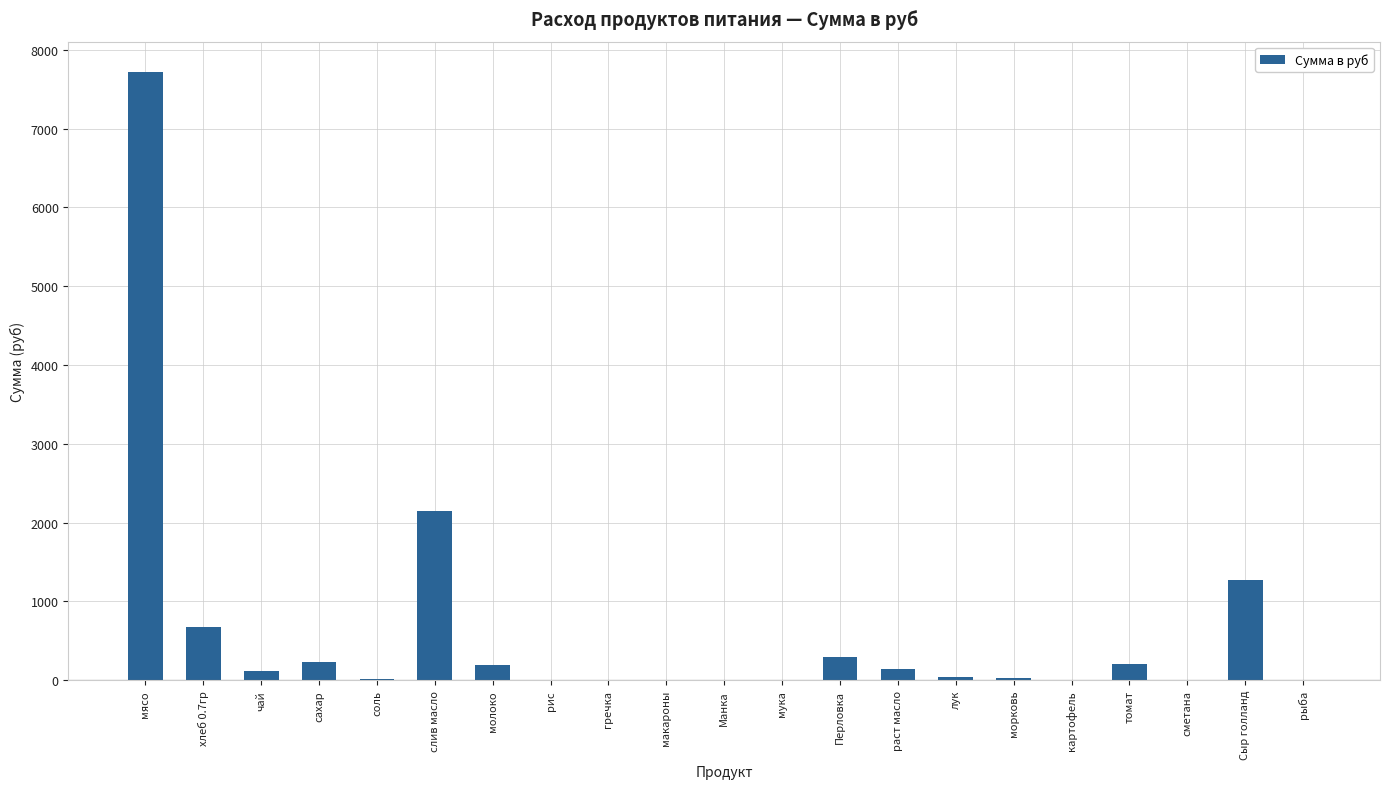

How many categories are shown in the chart?

21